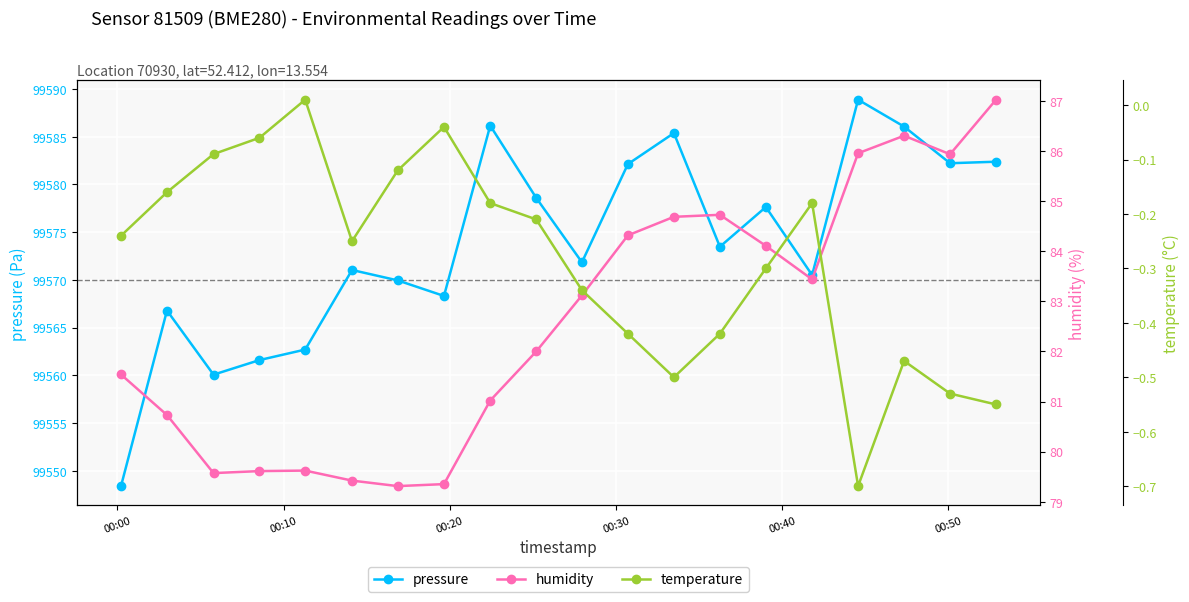

Rank the series by their maximum value, from lowest to highest.

temperature, humidity, pressure